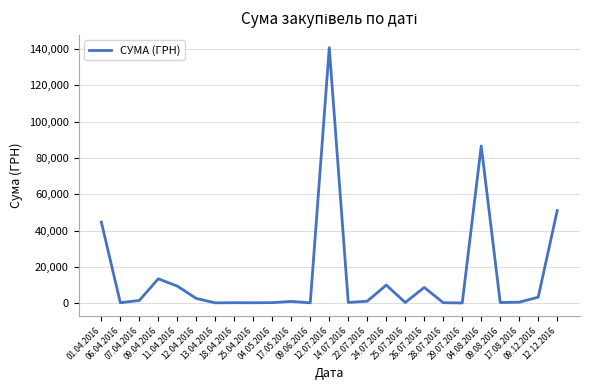

What is the maximum value shown in the chart?

140706.2